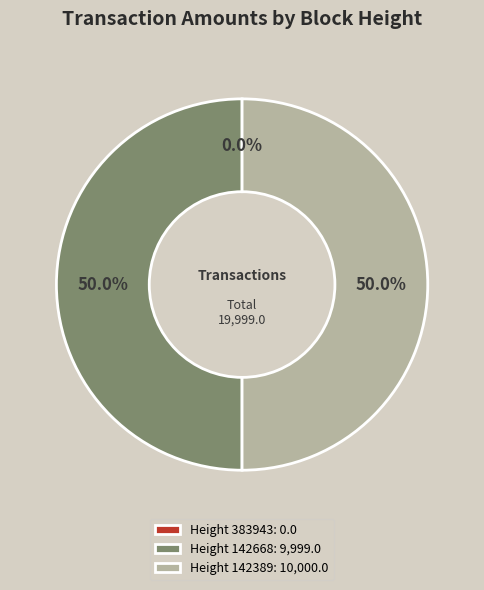

To the nearest percent, what is the combined percentage of 142389 and 383943?

50%